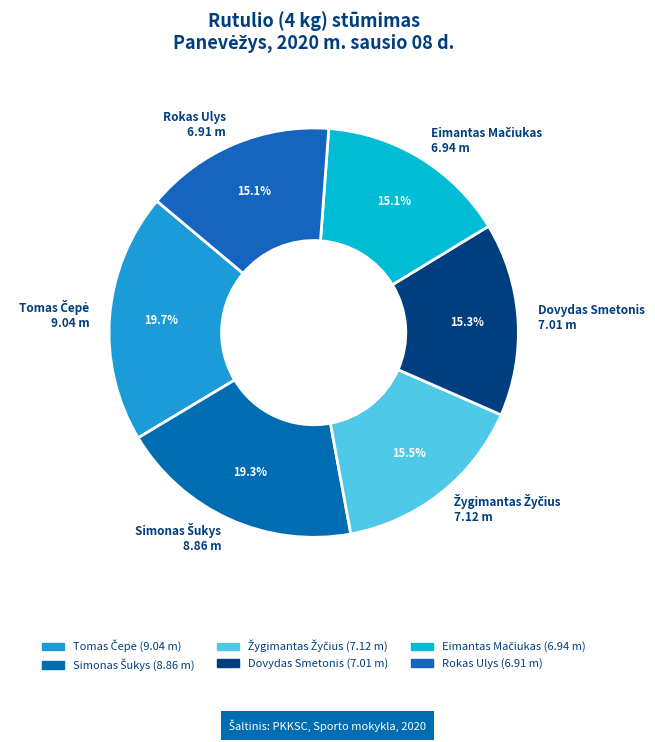

Count the number of slices in the pie.

6